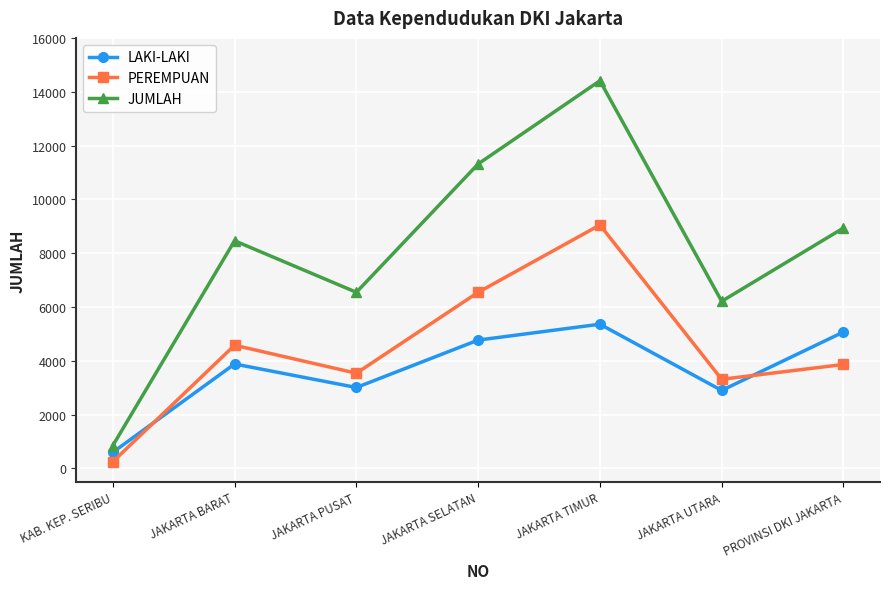

How many lines are shown in the chart?

3